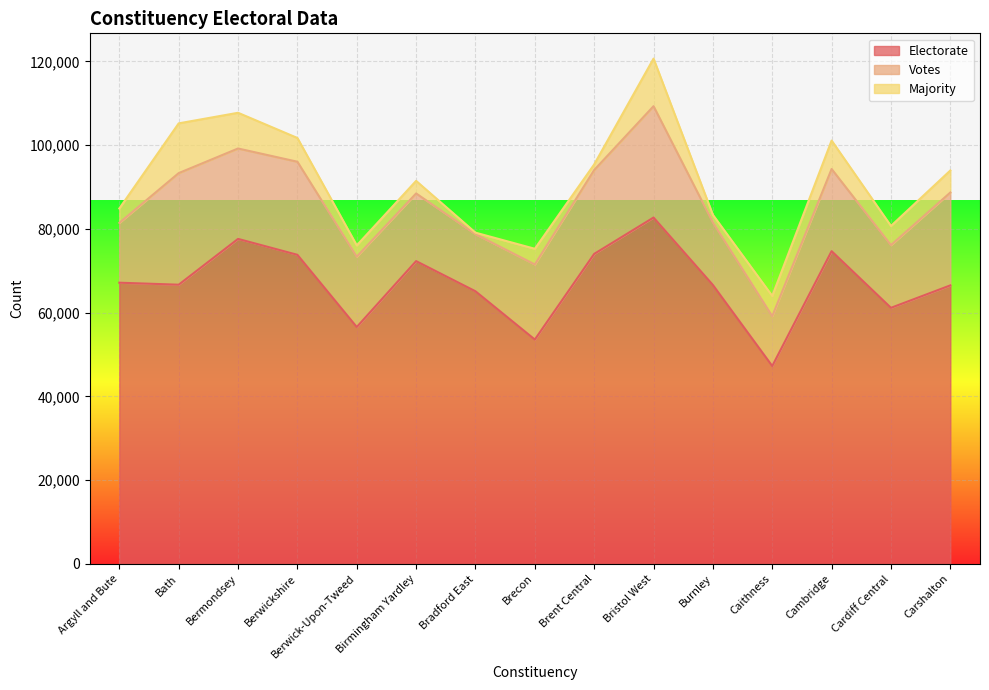

What is the label of the 6th point from the left?

Birmingham Yardley